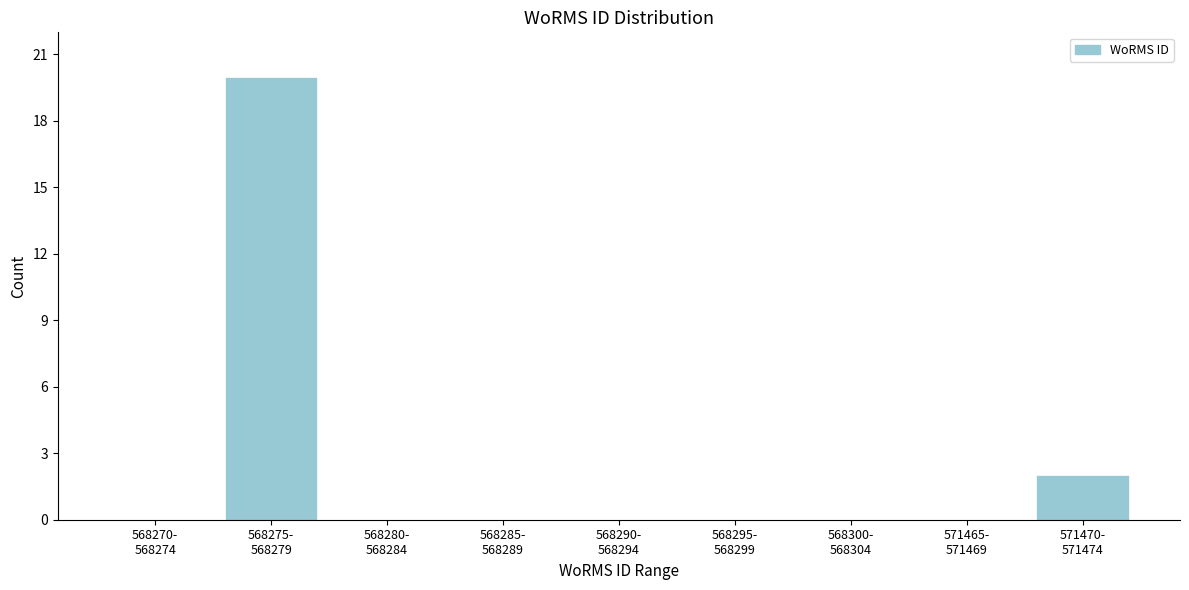

What is the maximum value shown in the chart?

20